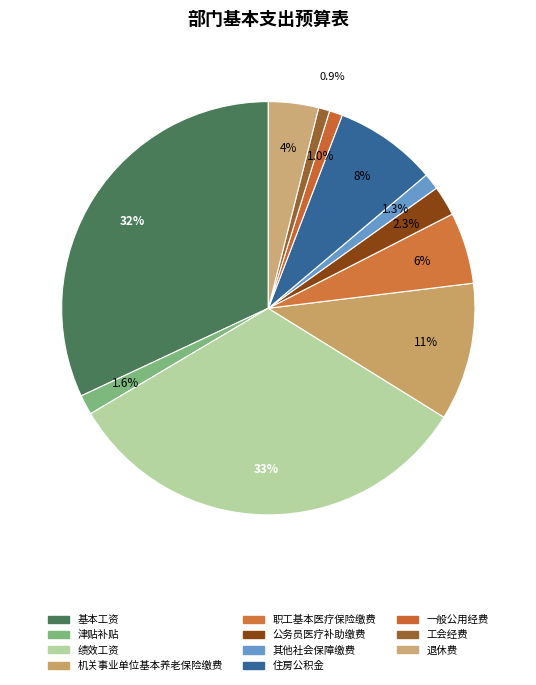

Count the number of slices in the pie.

11